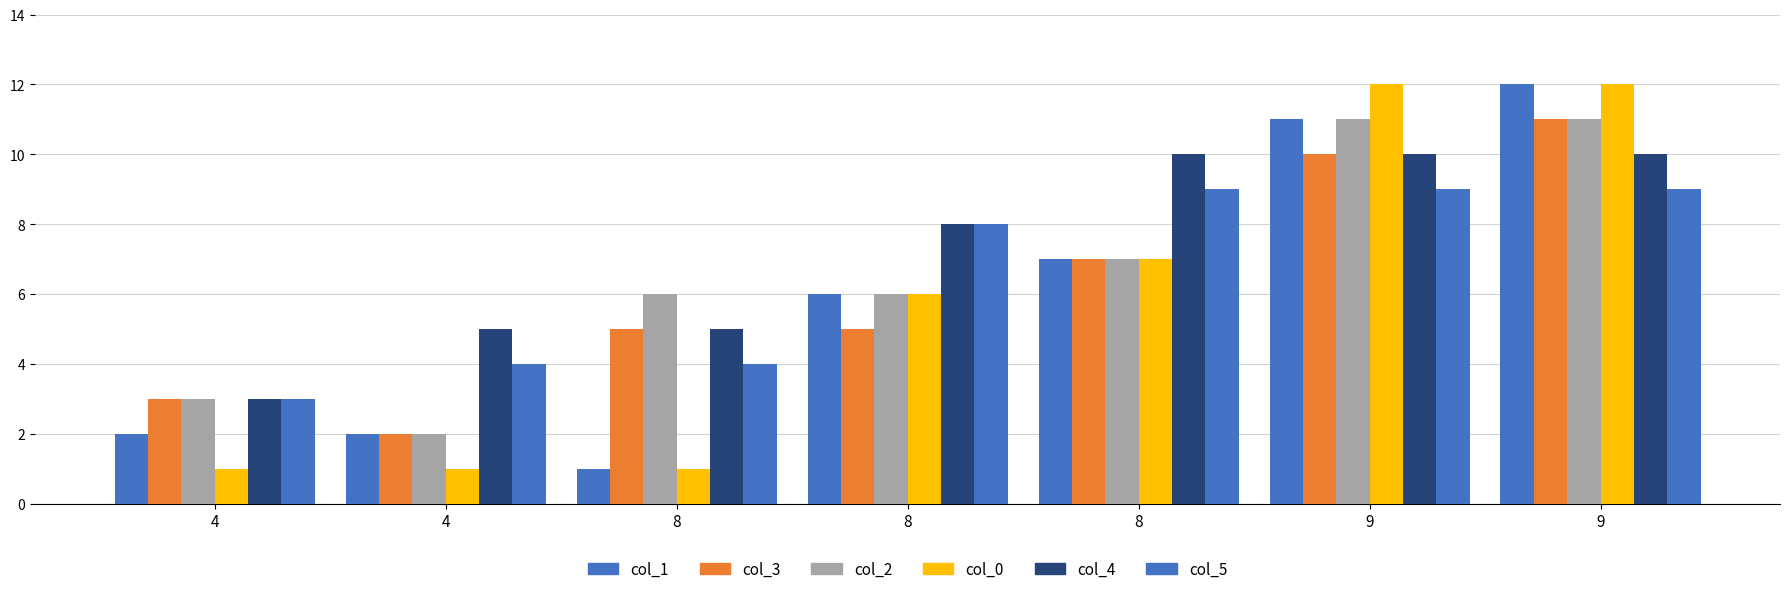

Between 8 and 9, which series saw the biggest shift?

col_1